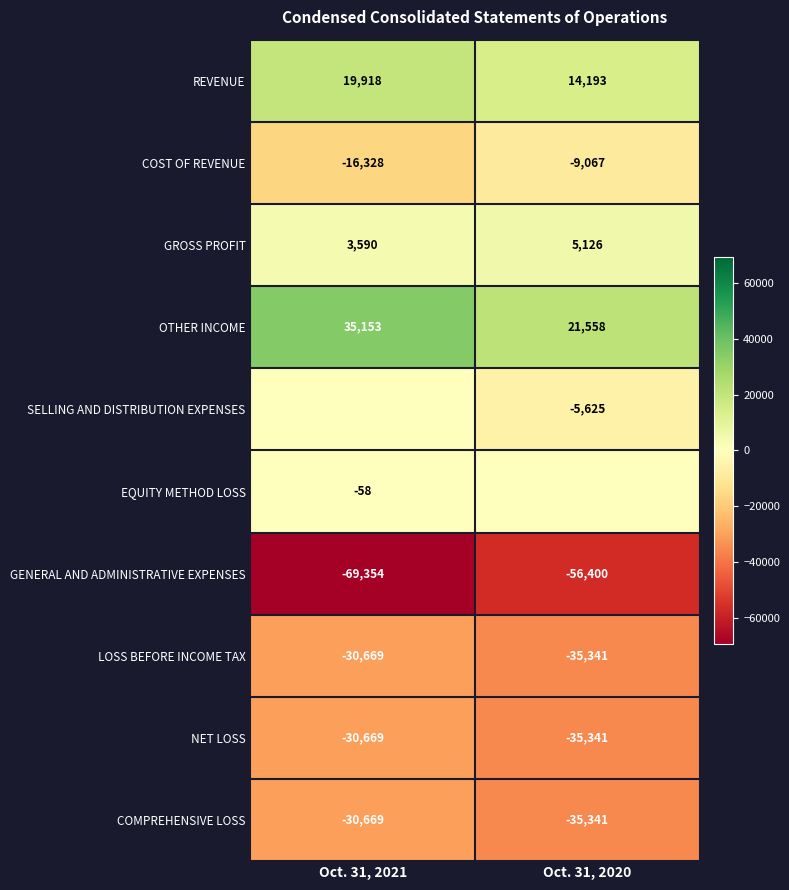

How many values in the NET LOSS series are below -30669?

1